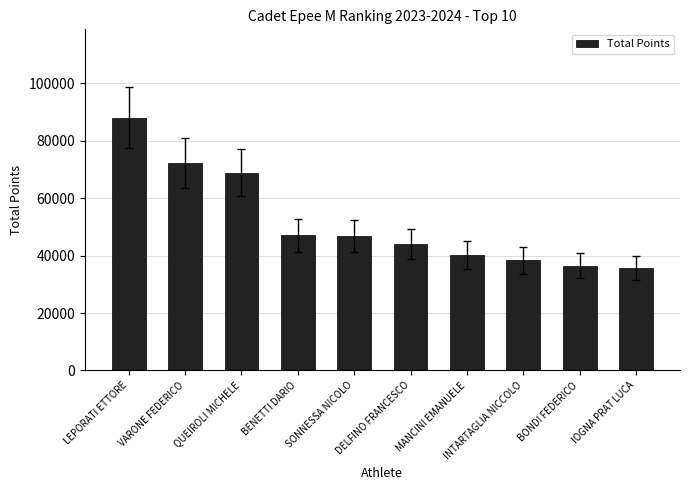

What is the label of the 3rd bar from the left?

QUEIROLI MICHELE